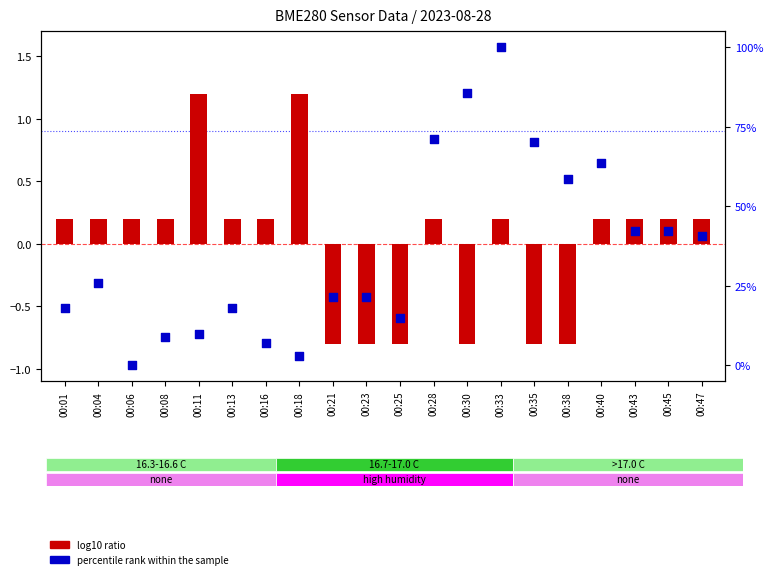

What are all the series names shown in the legend?

log10 ratio, percentile rank within the sample